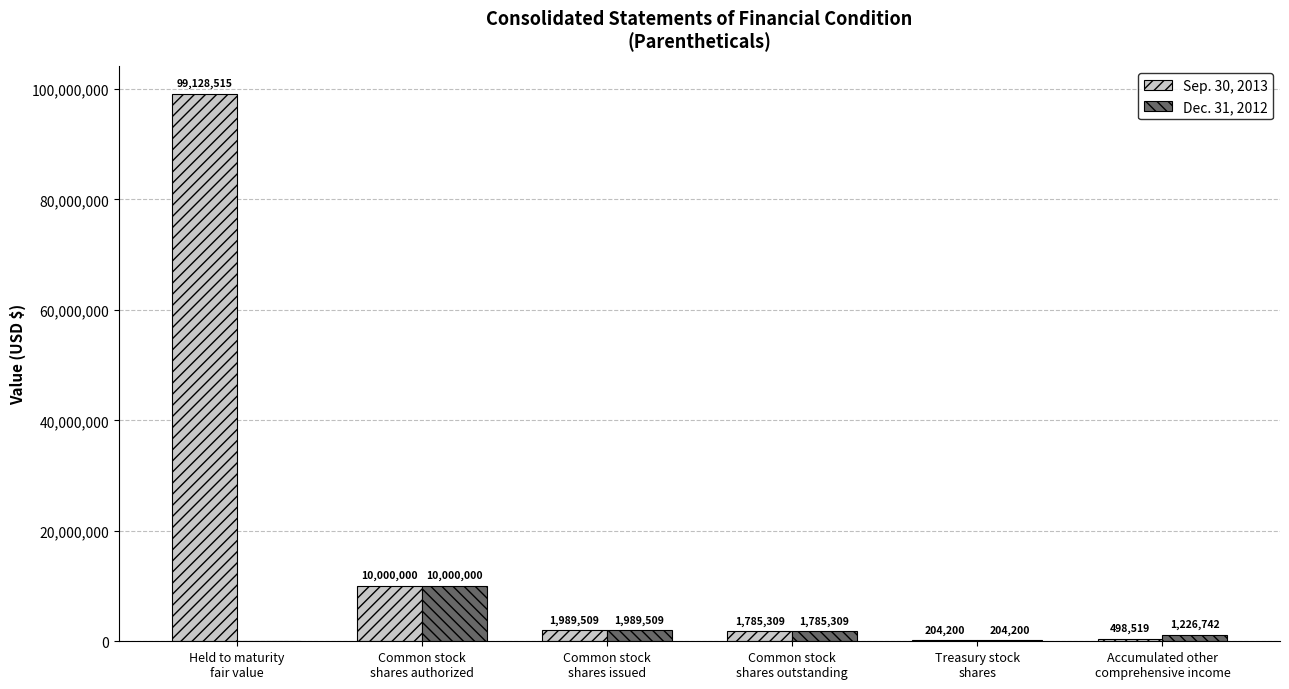

What is the maximum value shown in the chart?

99128515